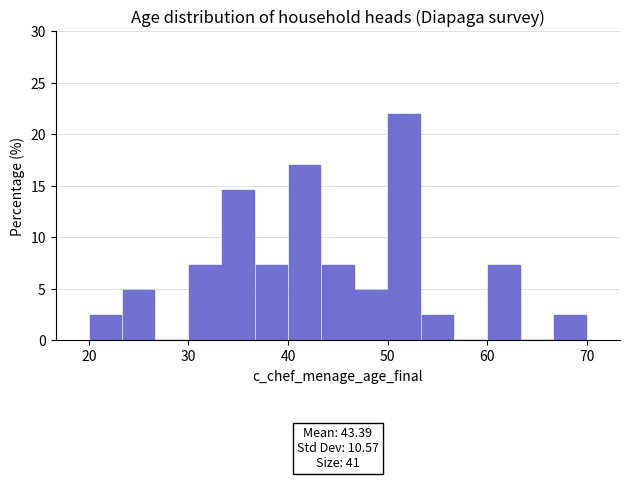

Around what value on the x-axis is the tallest bar? Give the approximate position of its centre, as read against the axis.

52